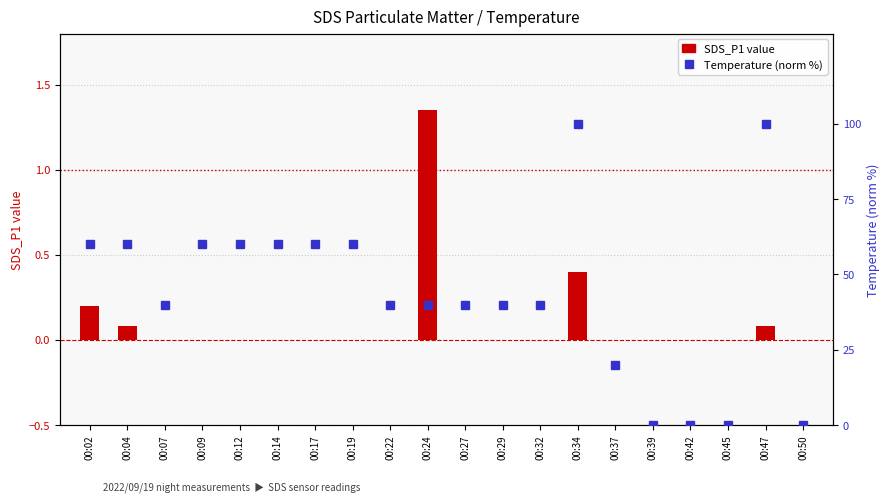

How many groups of bars are there?

20